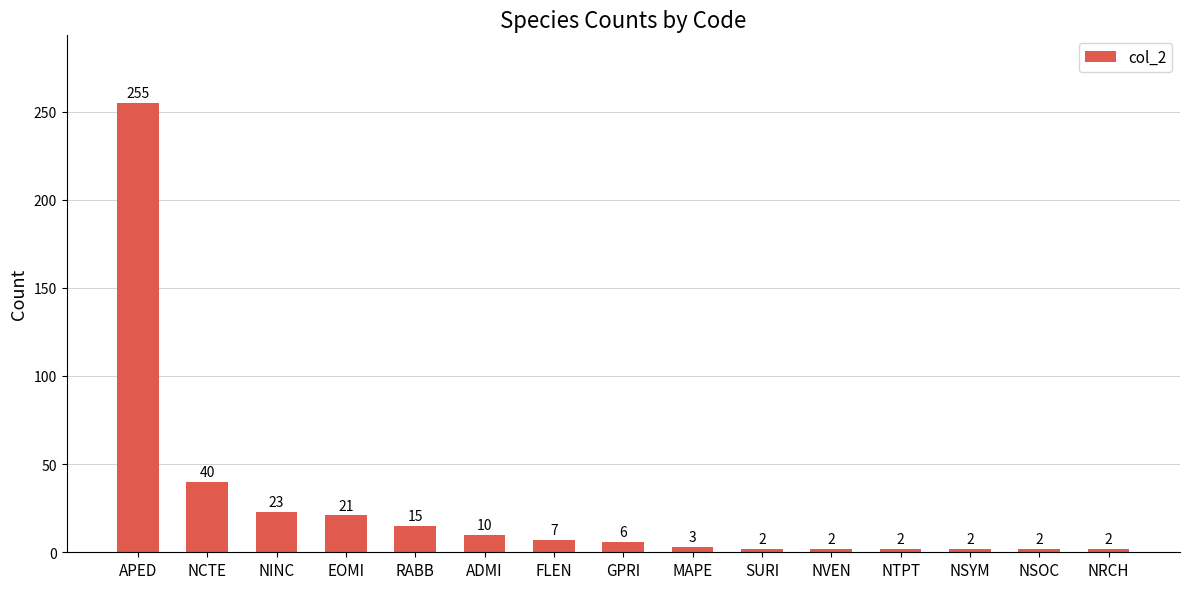

Are the bars grouped side by side (vs. stacked)?

No